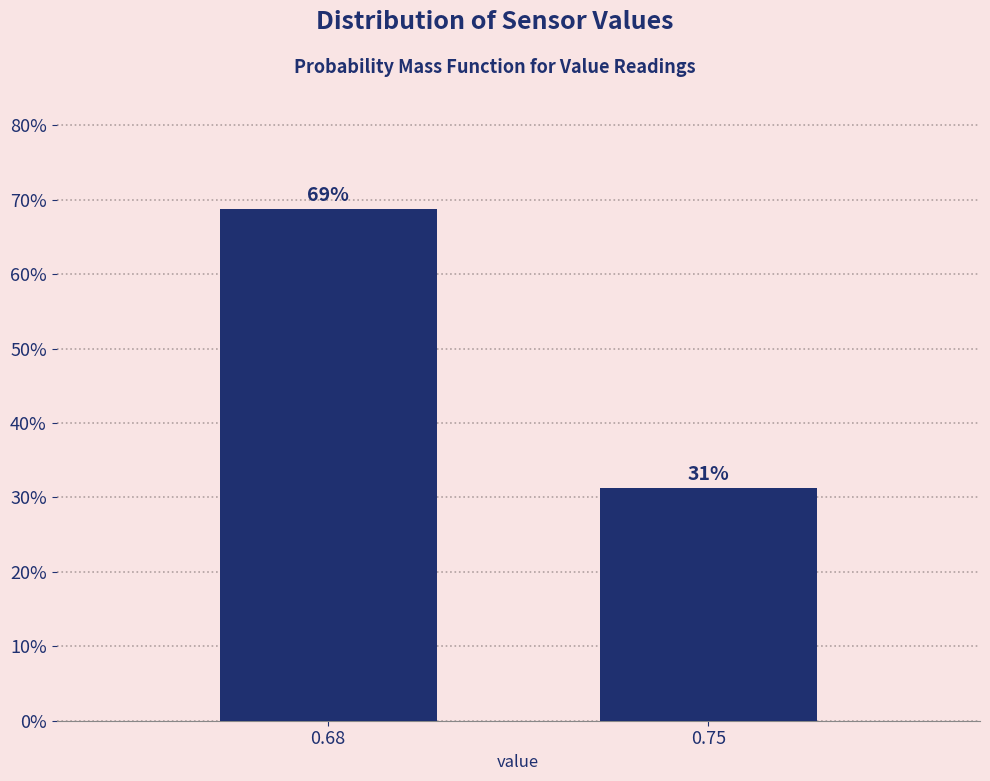

What is the sum of the values at 0.68 and 0.75?

100.0